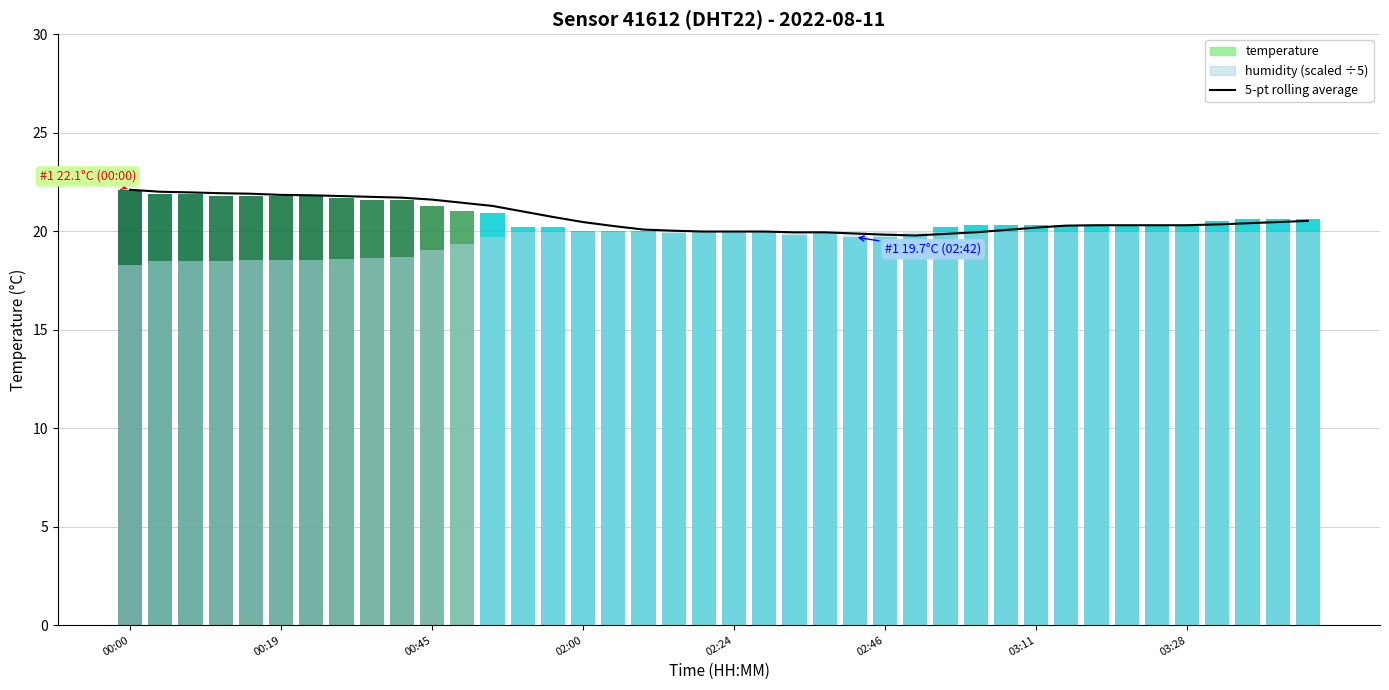

Approximately how many times larger is the value at 00:00 compared to 14?

1.1